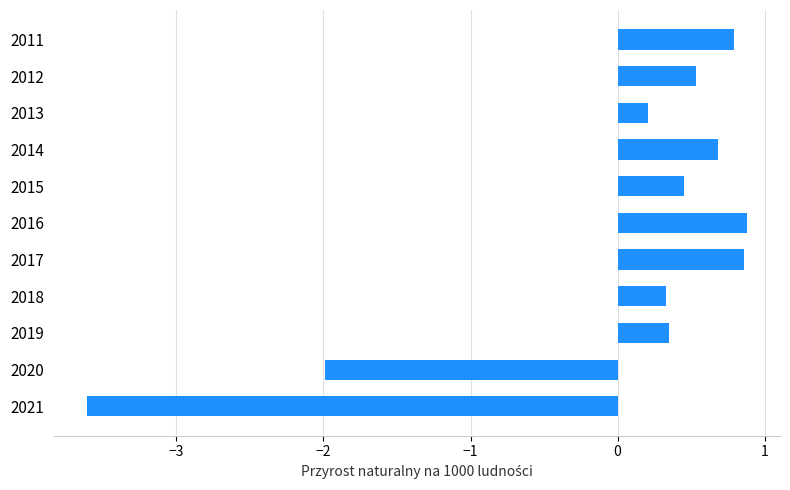

Are the bars horizontal?

Yes